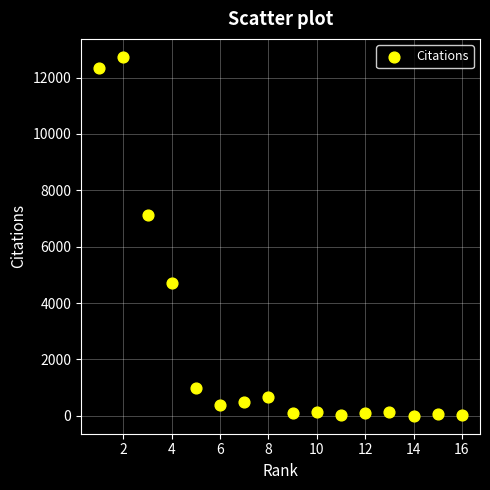

What is the range of X values (max minus min)?

15